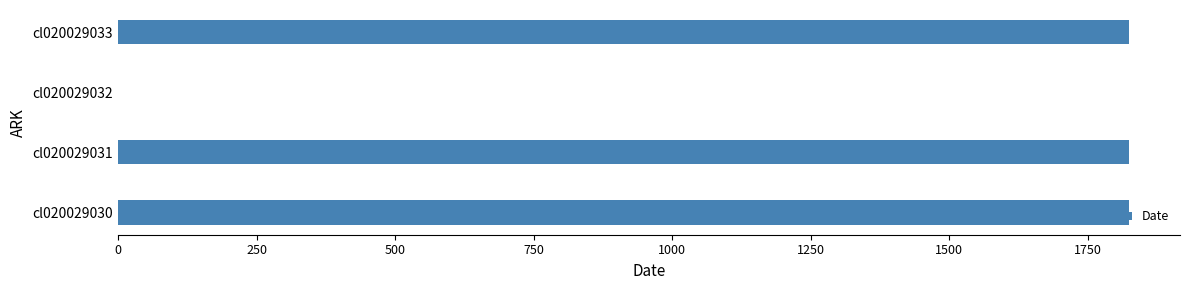

What is the ratio of the value at cl020029031 to the value at cl020029030?

1.0